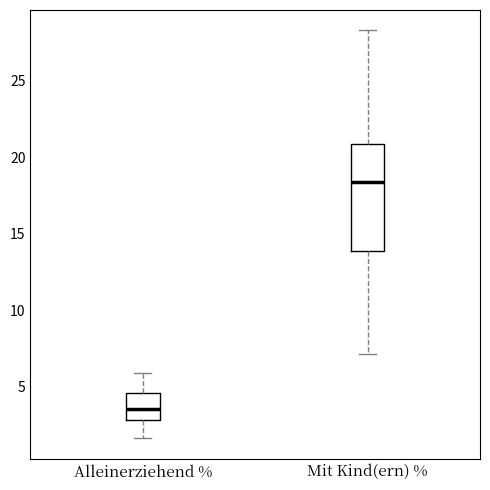

Where is the upper edge of the box for Alleinerziehend % on the y-axis? The values are not printed on the chart, so give them approximately, as read against the axis.

4.5